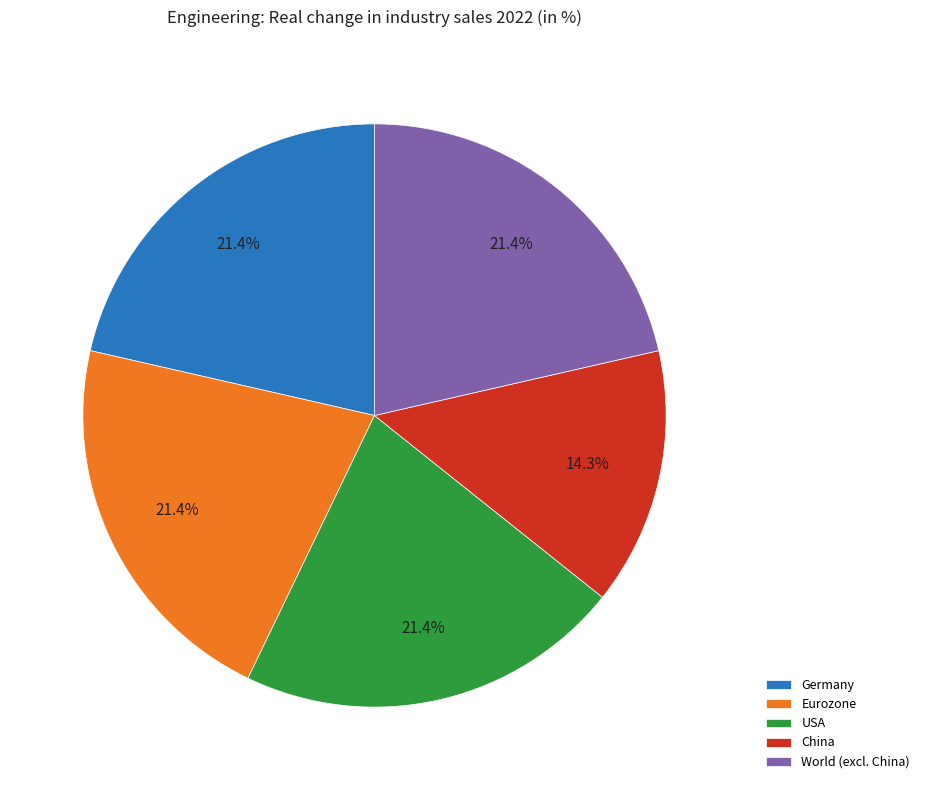

Is it true that World (excl. China) is 21% of the pie?

True